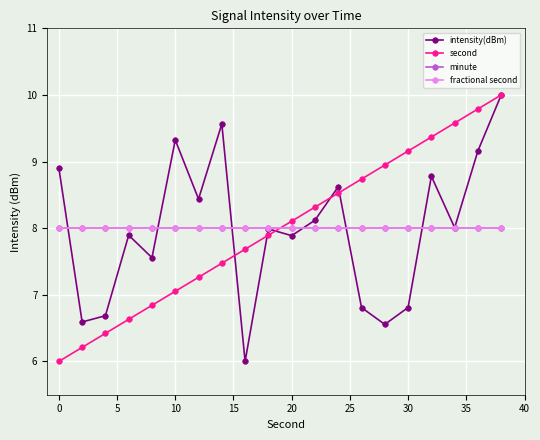

Is this an area chart (filled region under the line)?

No